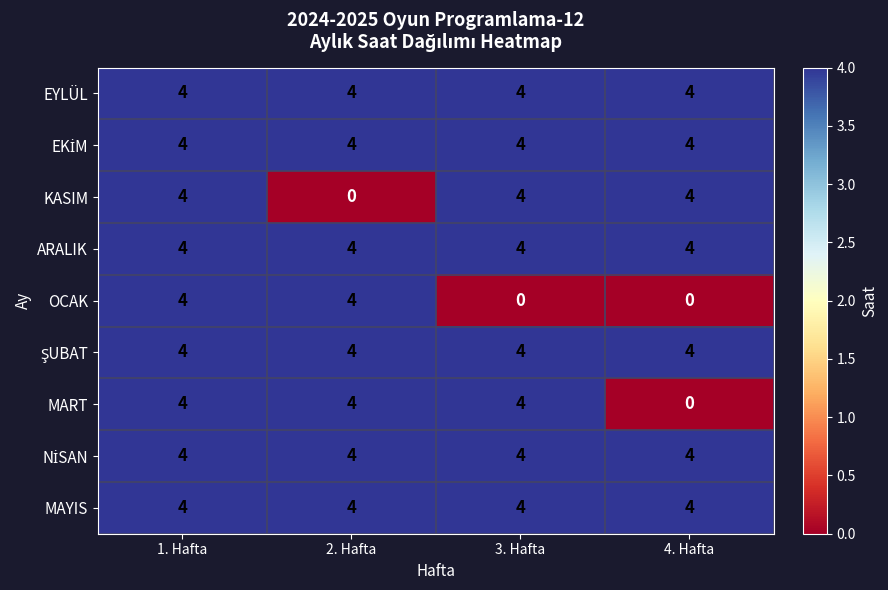

What is the spread (max minus min) of values at 3. Hafta?

4